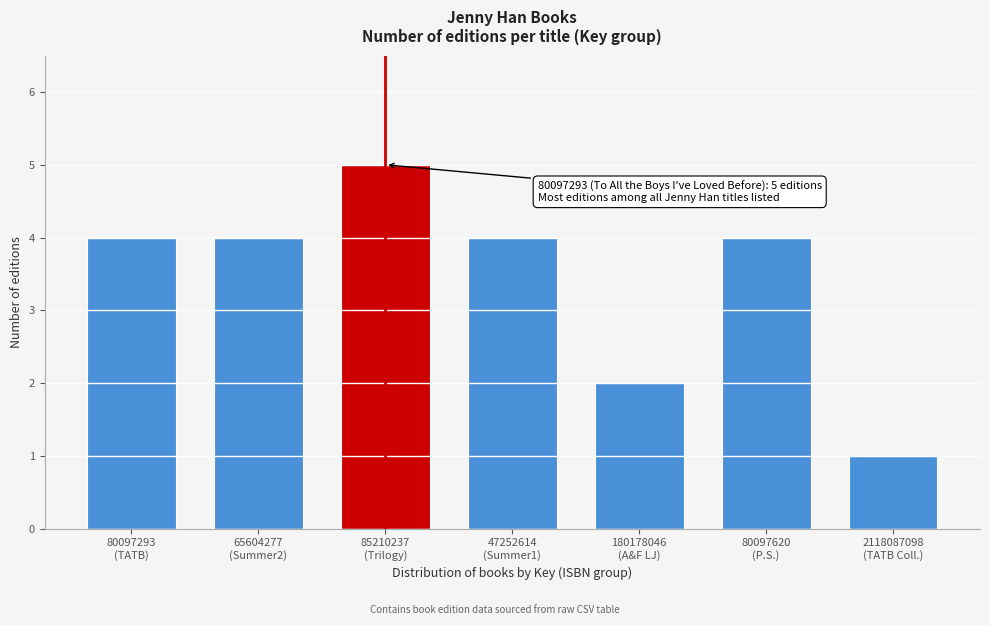

Reading left to right, list all the values displayed in this chart.

4	4	5	4	2	4	1